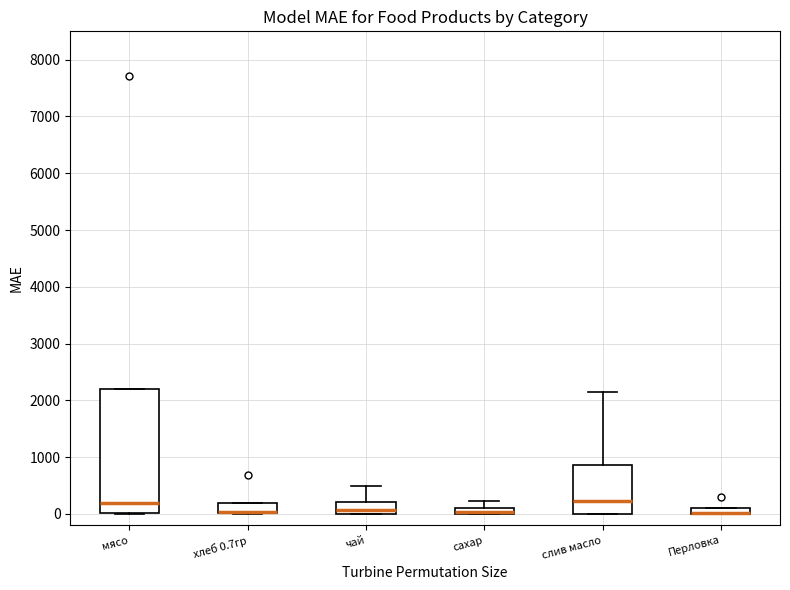

Comparing the boxes themselves (not the whiskers), which one is the tallest?

мясо